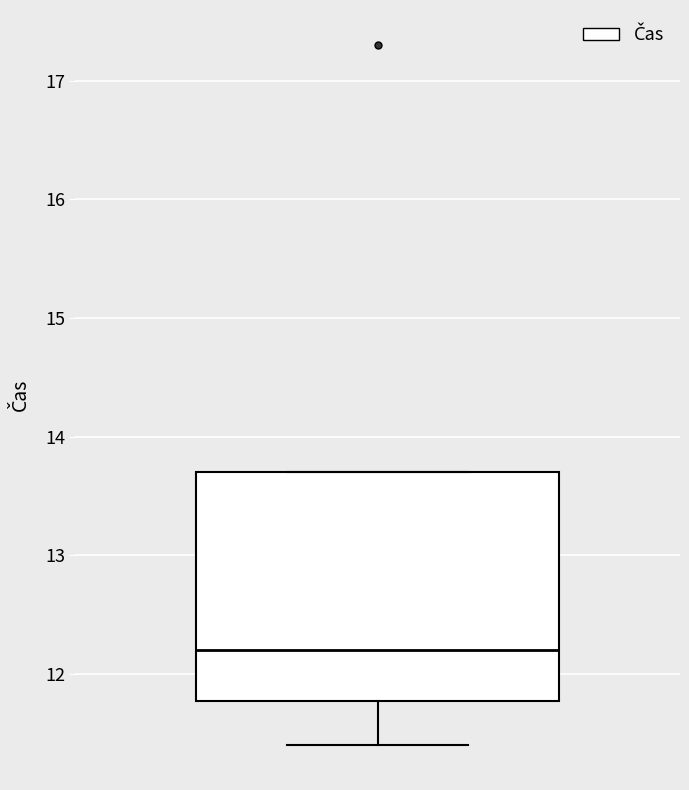

Where does the median line of the box sit on the y-axis? The values are not printed on the chart, so give them approximately, as read against the axis.

12.2